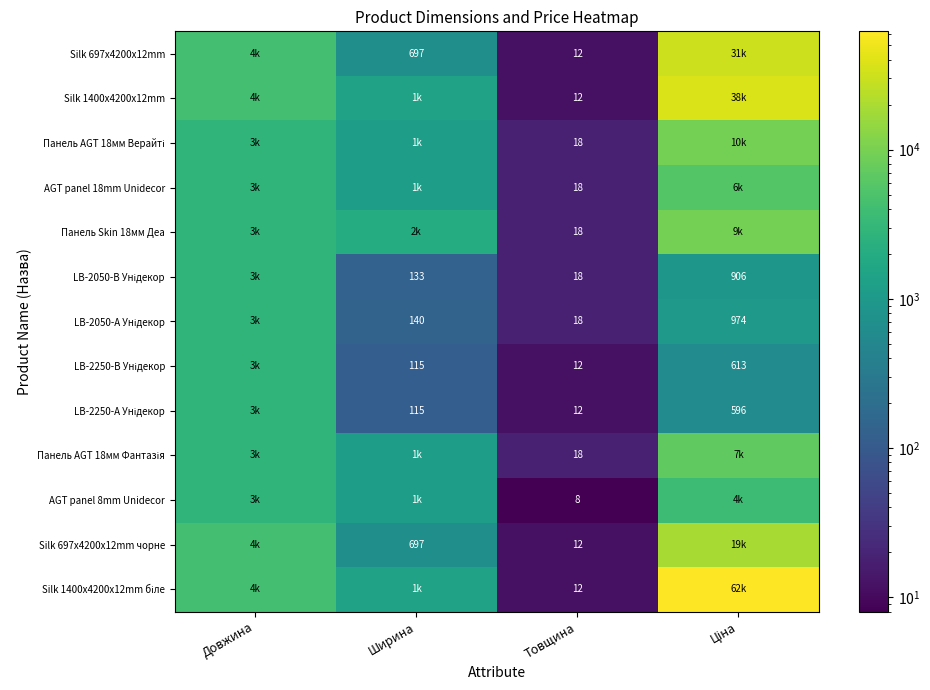

At how many categories does at least one series exceed 33344?

1